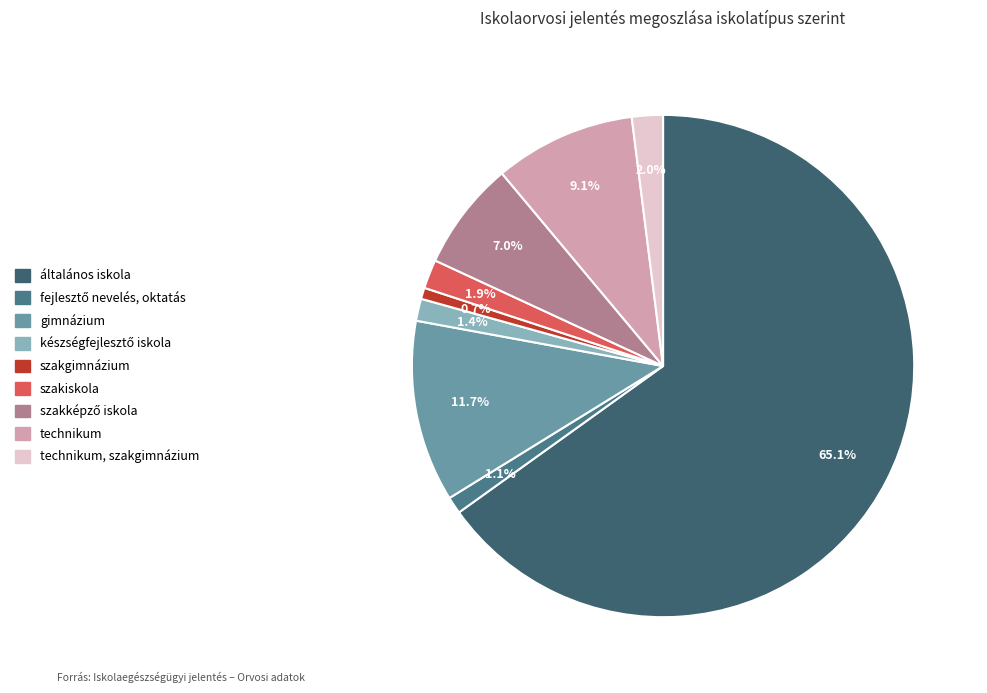

Rank the categories by value from highest to lowest.

általános iskola, gimnázium, technikum, szakképző iskola, technikum, szakgimnázium, szakiskola, készségfejlesztő iskola, fejlesztő nevelés, oktatás, szakgimnázium